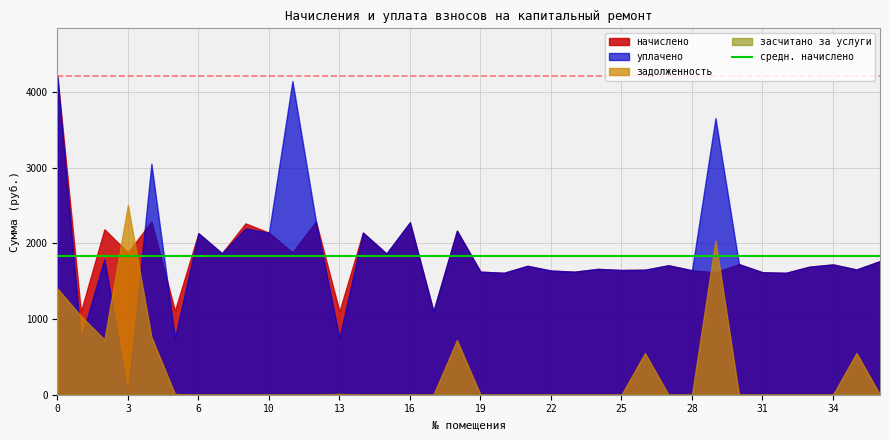

At which label does уплачено reach its minimum?

3